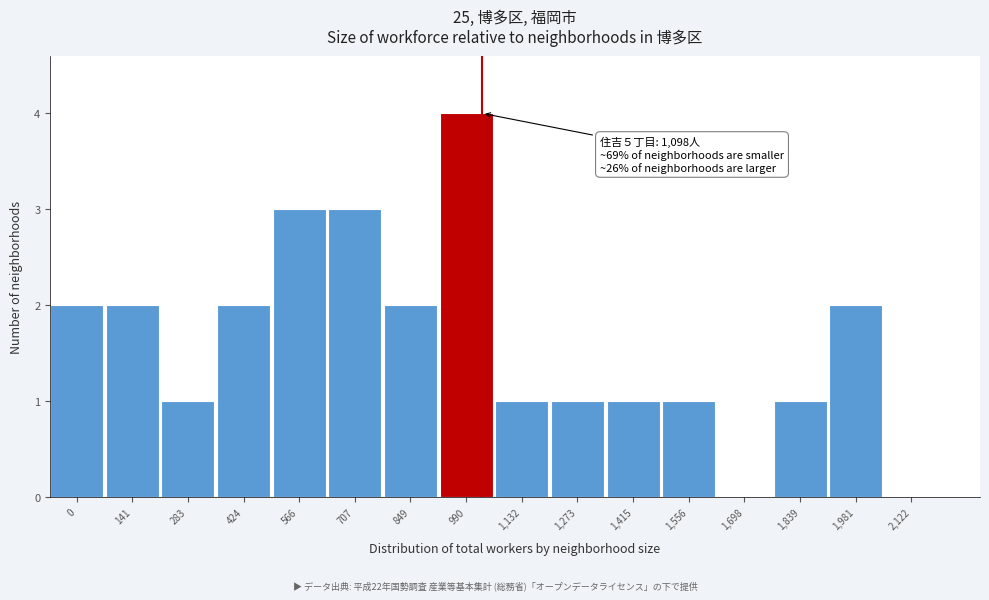

Reading left to right, extract all data points from this chart.

0=2	141=2	283=1	424=2	566=3	707=3	849=2	990=4	1,132=1	1,273=1	1,415=1	1,556=1	1,698=0	1,839=1	1,981=2	2,122=0